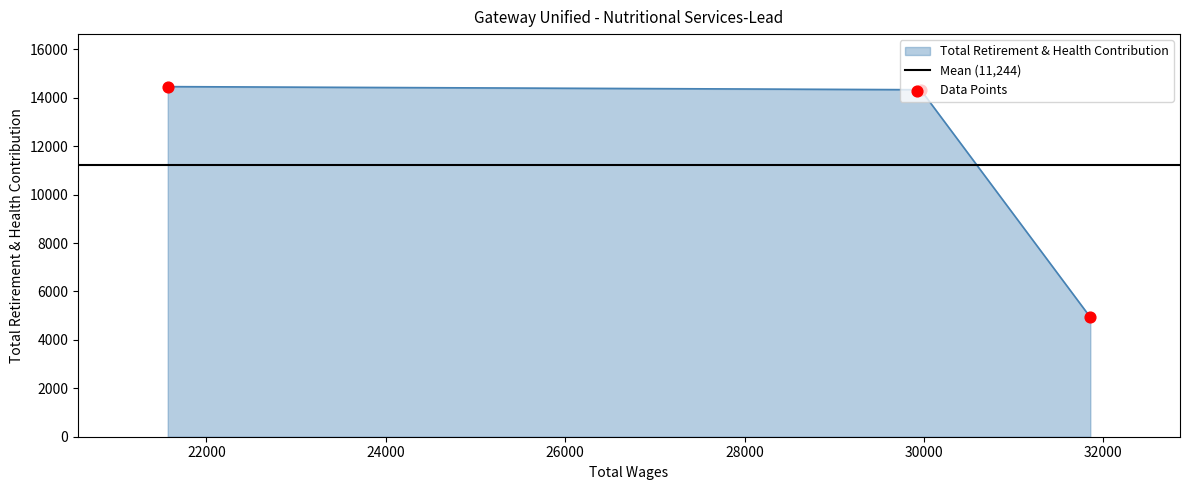

Approximately how many times larger is the value at 21568.0 compared to 31855.0?

2.9